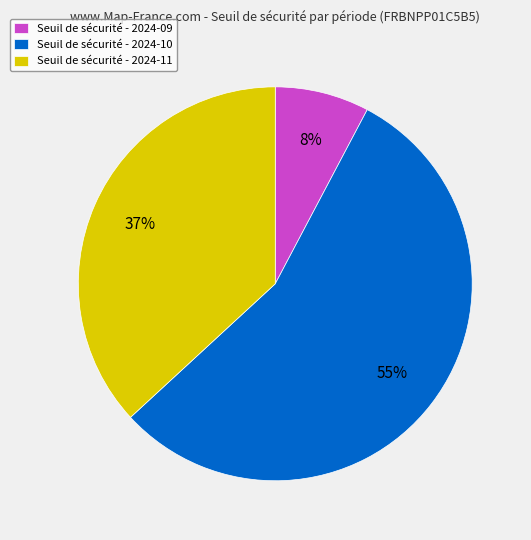

What is the smallest slice in the pie chart?

Seuil de sécurité - 2024-09